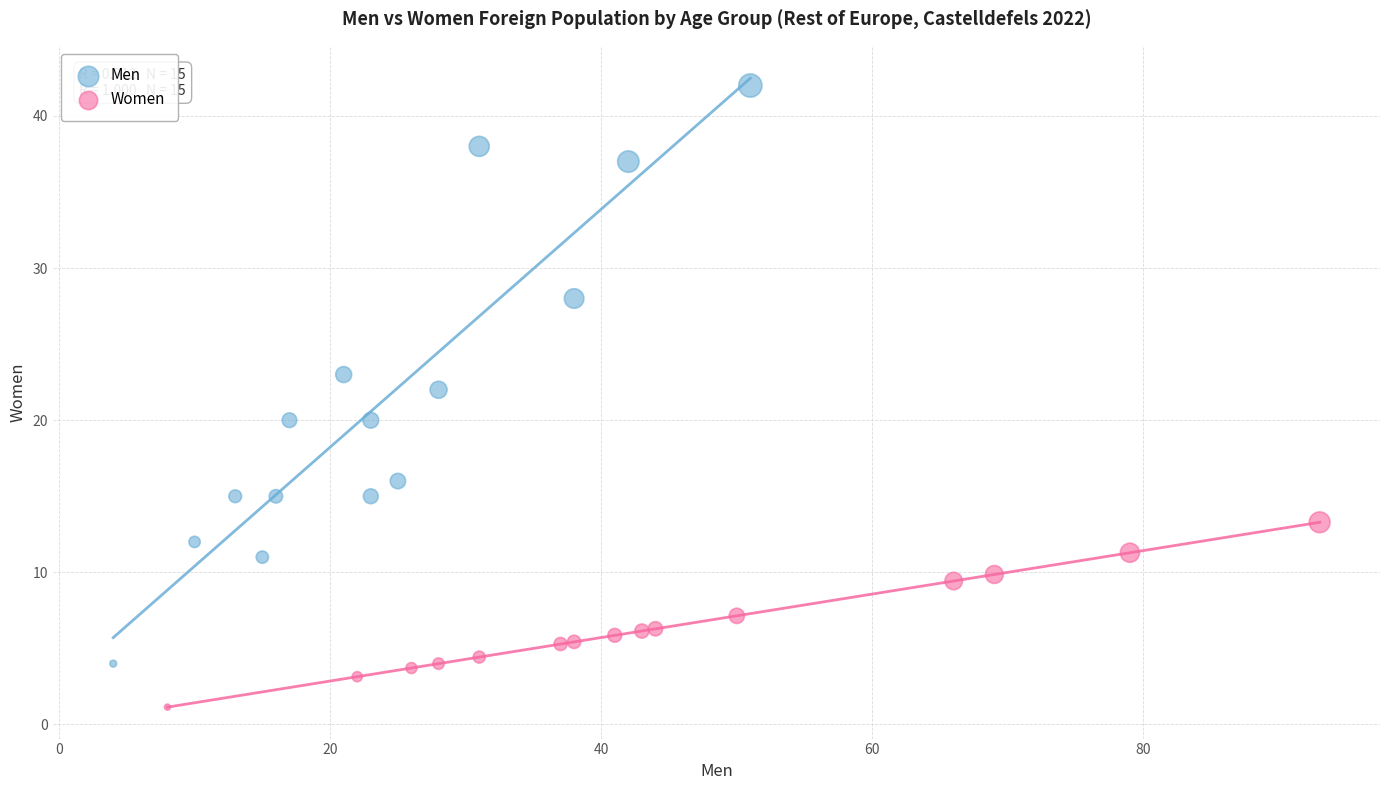

Which series reaches the maximum Y coordinate?

Men